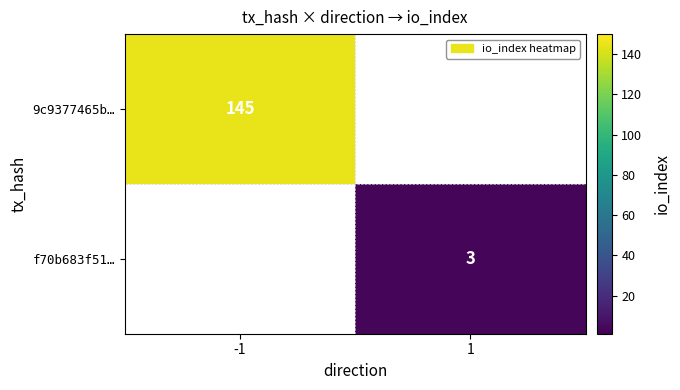

What is the maximum value shown in the chart?

145.0